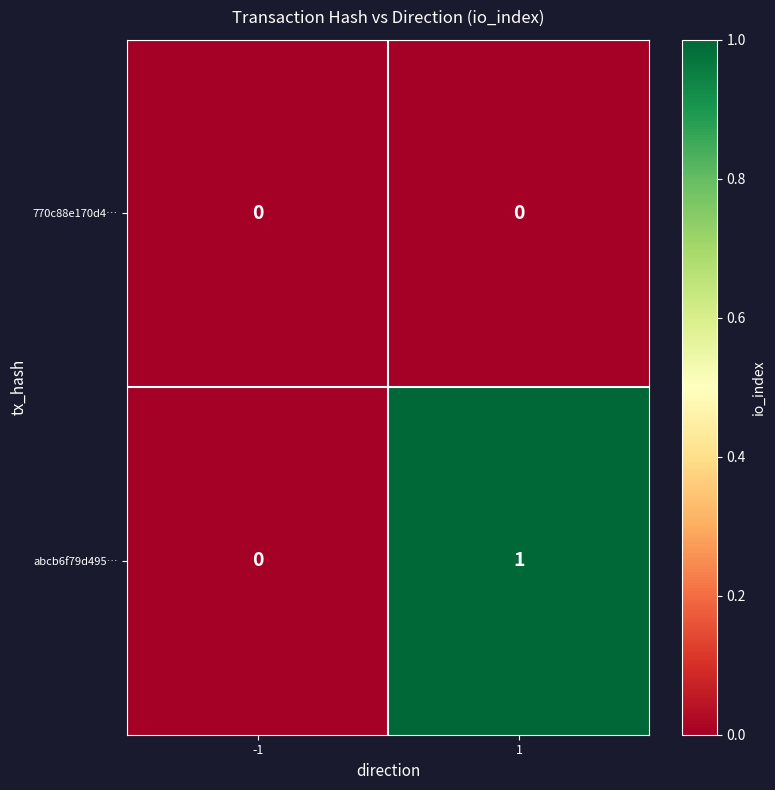

Which series has the largest total across all categories?

abcb6f79d495…